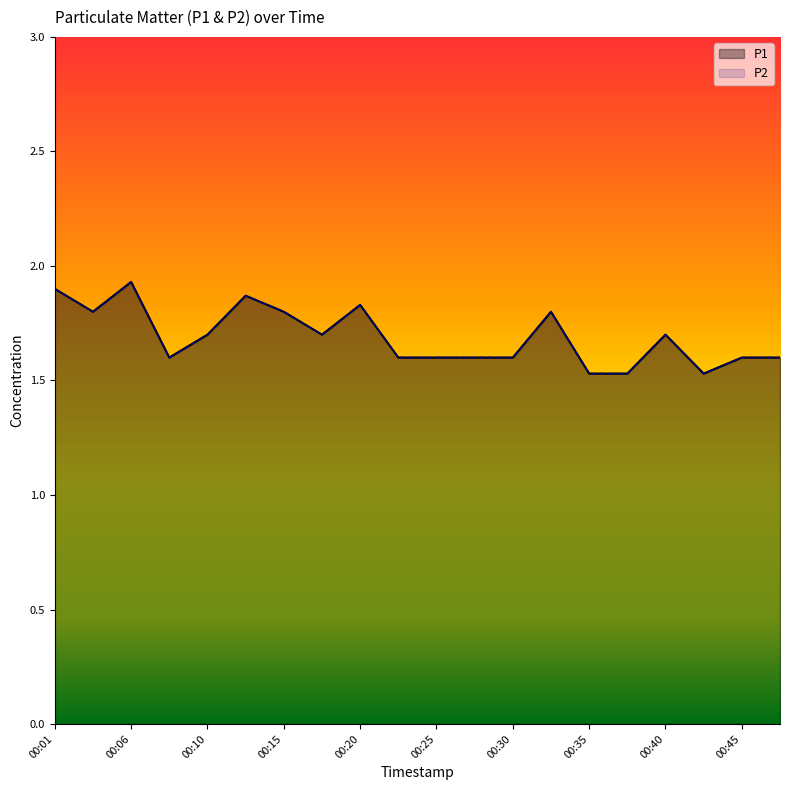

True or false: P1 and P2 intersect in this chart.

False